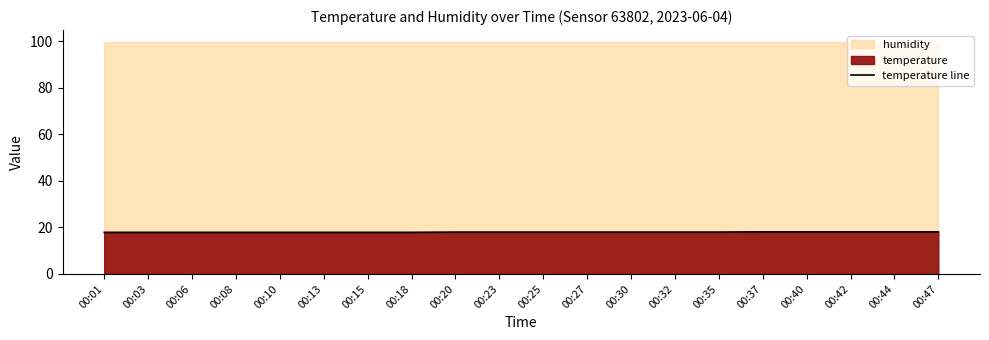

What is the value of the 10th point from the left?

18.0